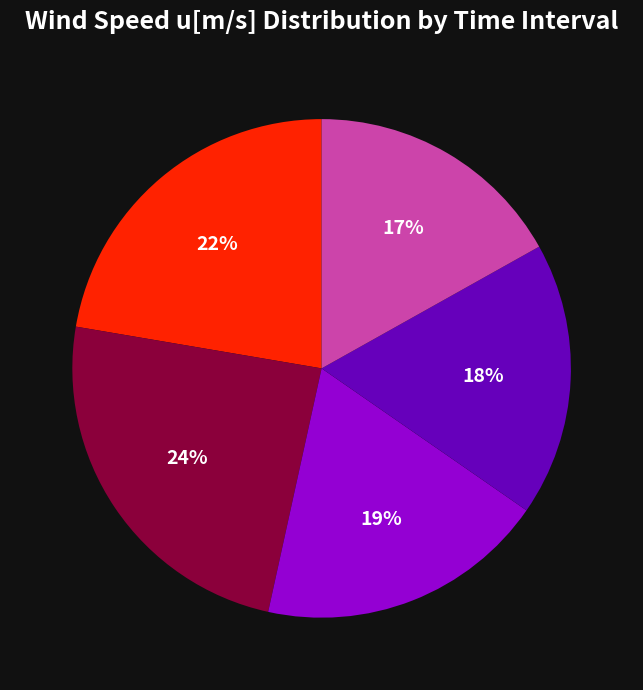

To the nearest percent, what is the difference between the largest and smallest slice percentages?

7%